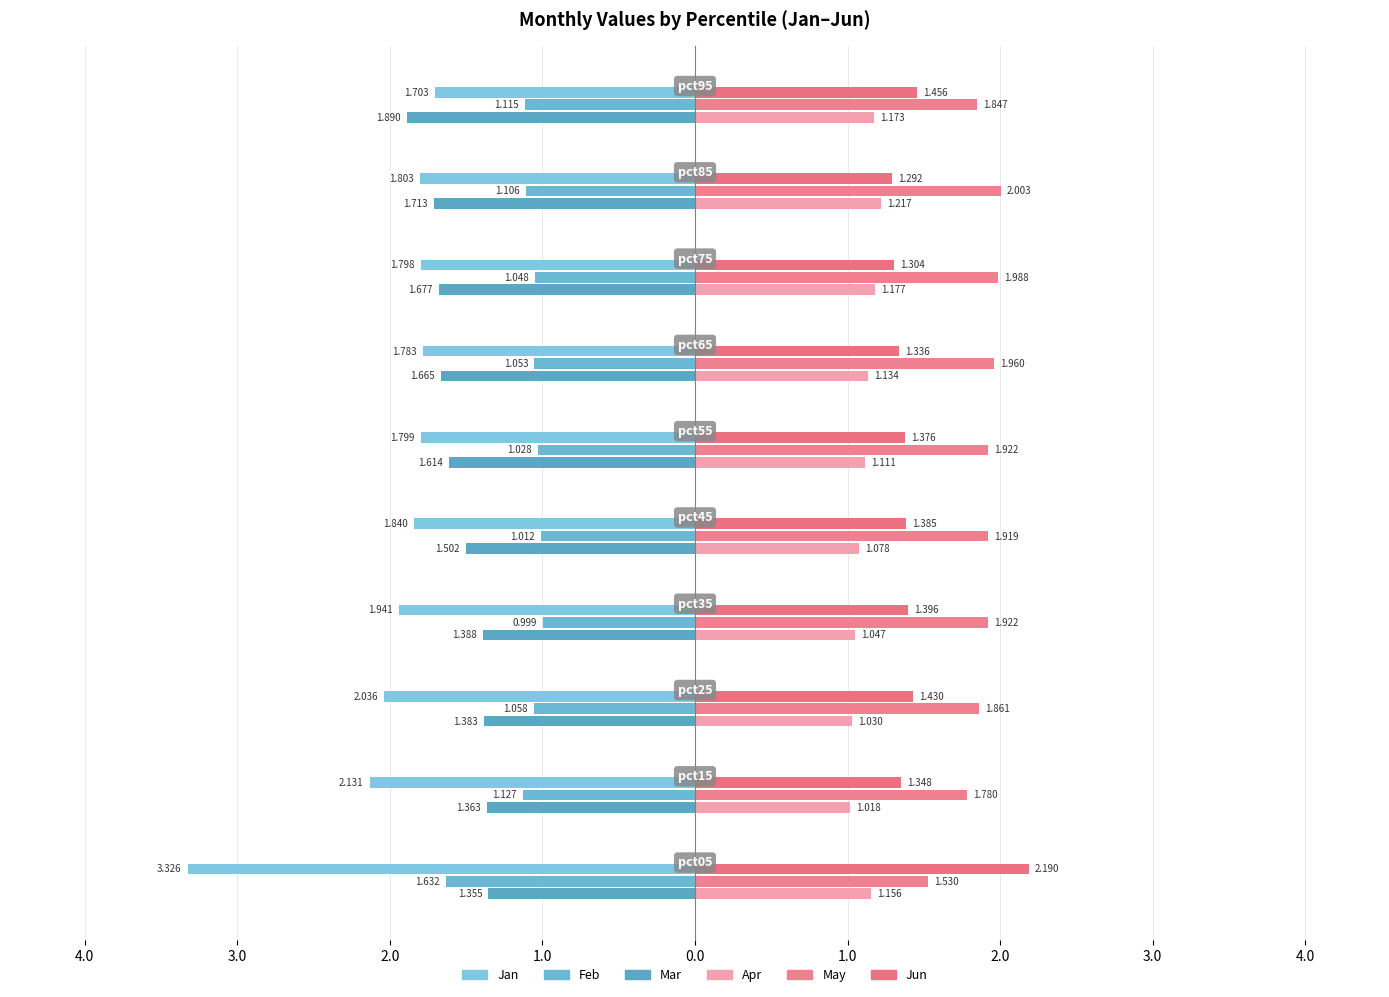

Reading left to right, list all the values displayed in this chart.

Jan: 5.0=-3.3	4.0=-2.1	3.0=-2.0	2.0=-1.9	1.0=-1.8	0.0=-1.8	1.0=-1.8	2.0=-1.8	3.0=-1.8	4.0=-1.7
Feb: 5.0=-1.6	4.0=-1.1	3.0=-1.1	2.0=-1.0	1.0=-1.0	0.0=-1.0	1.0=-1.1	2.0=-1.0	3.0=-1.1	4.0=-1.1
Mar: 5.0=-1.4	4.0=-1.4	3.0=-1.4	2.0=-1.4	1.0=-1.5	0.0=-1.6	1.0=-1.7	2.0=-1.7	3.0=-1.7	4.0=-1.9
Apr: 5.0=1.2	4.0=1.0	3.0=1.0	2.0=1.0	1.0=1.1	0.0=1.1	1.0=1.1	2.0=1.2	3.0=1.2	4.0=1.2
May: 5.0=1.5	4.0=1.8	3.0=1.9	2.0=1.9	1.0=1.9	0.0=1.9	1.0=2.0	2.0=2.0	3.0=2.0	4.0=1.8
Jun: 5.0=2.2	4.0=1.3	3.0=1.4	2.0=1.4	1.0=1.4	0.0=1.4	1.0=1.3	2.0=1.3	3.0=1.3	4.0=1.5